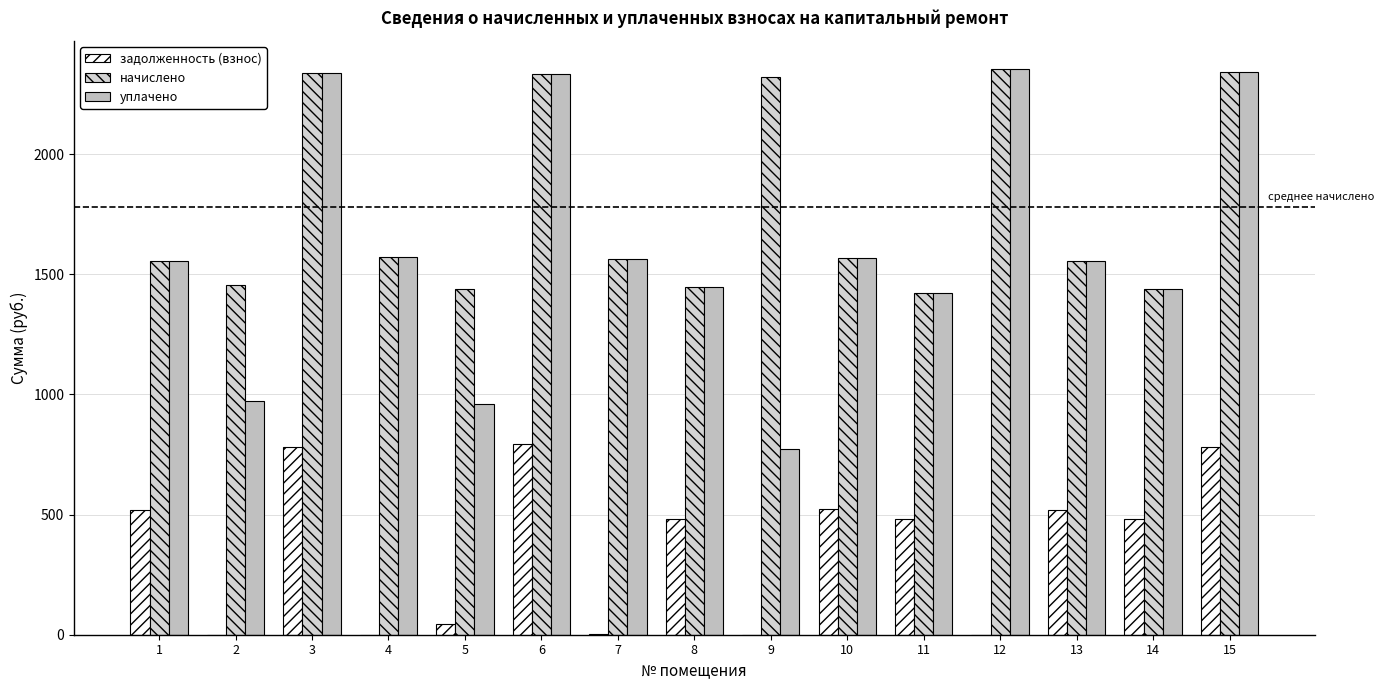

What is the sum of all задолженность (взнос) values?

5402.9